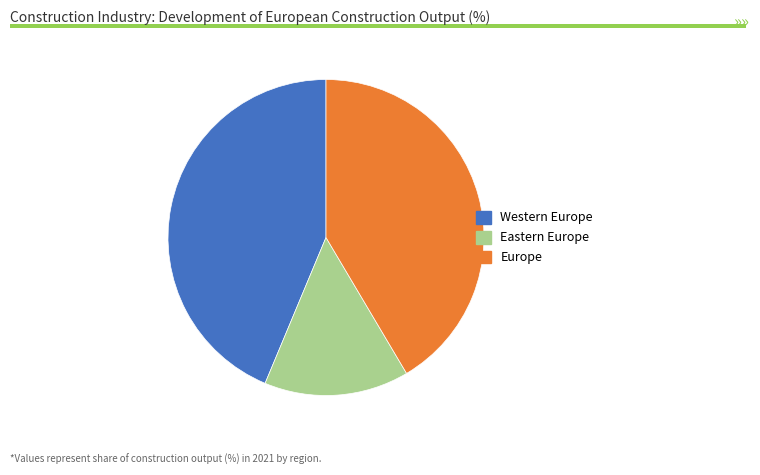

How many segments does this pie chart have?

3